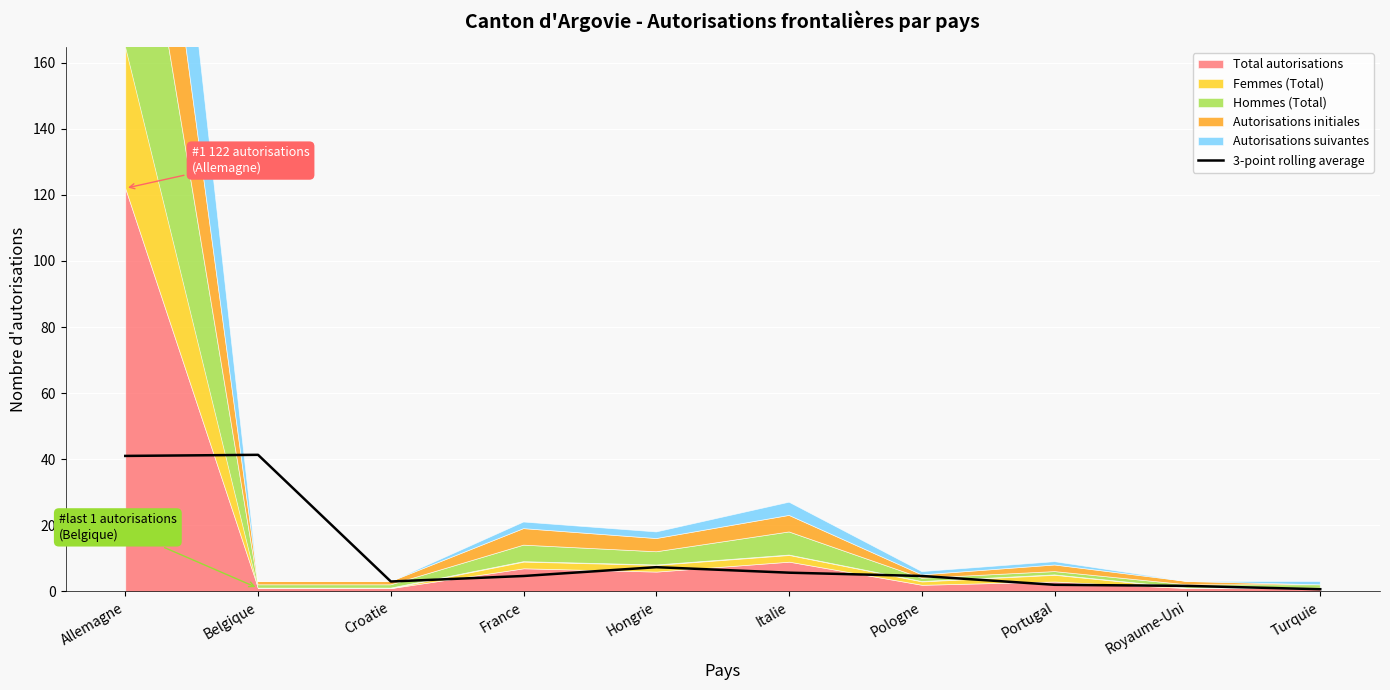

Reading left to right, transcribe all the data shown in this chart.

41.0	41.3	3.0	4.7	7.3	5.7	4.7	2.0	1.7	0.7